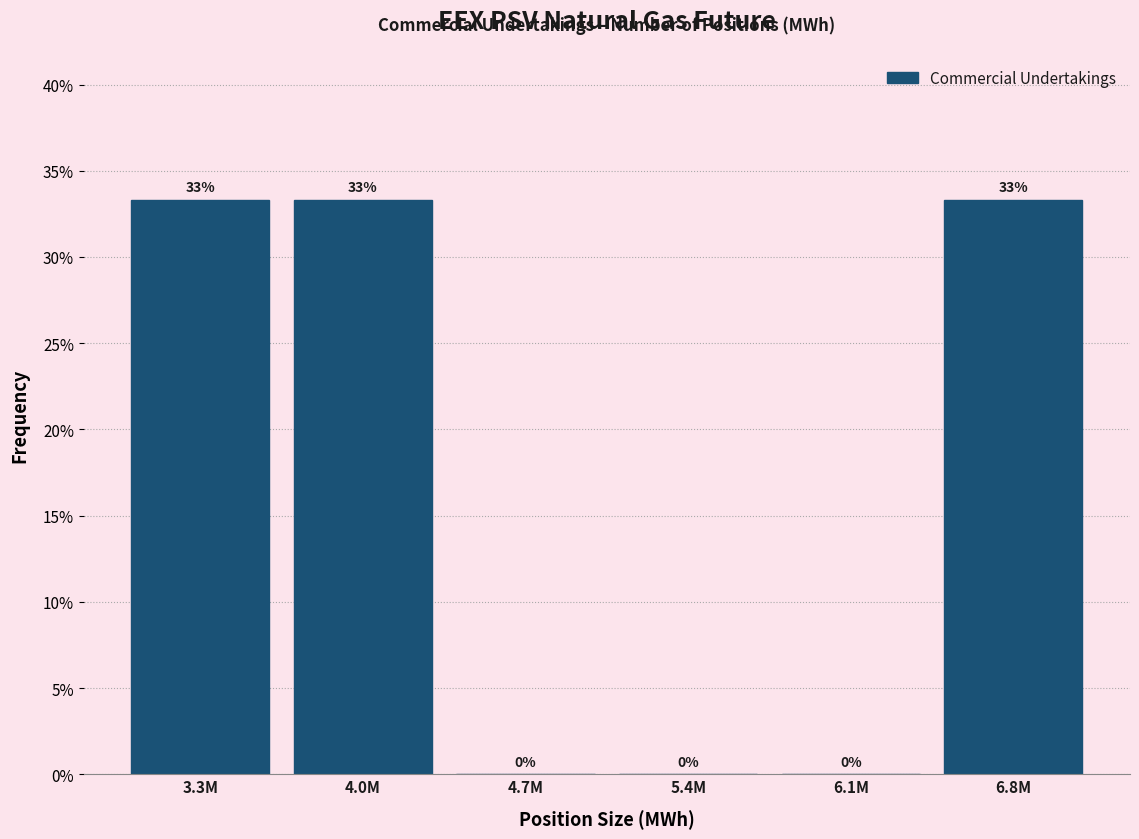

Between 6.1M and 3.3M, which is larger?

3.3M